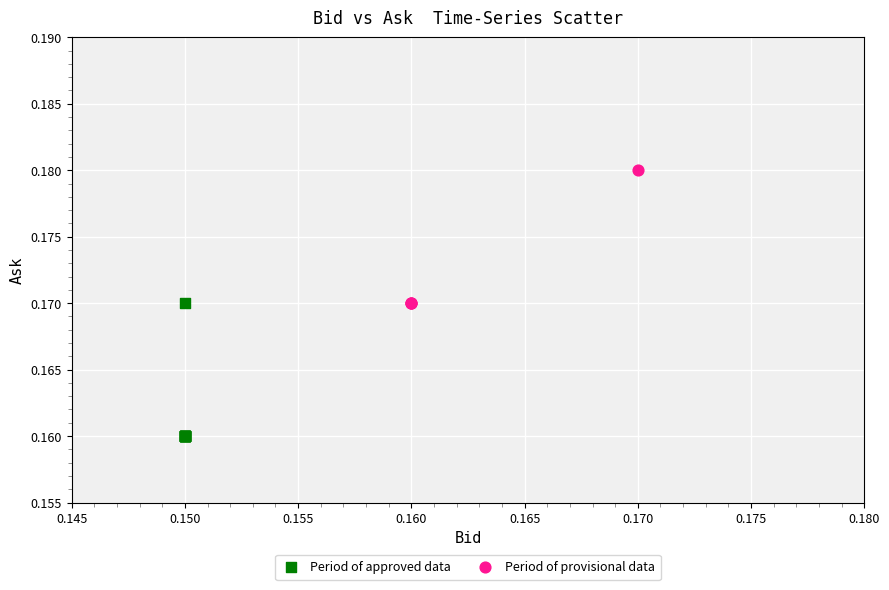

Which series reaches the maximum Y coordinate?

Period of provisional data